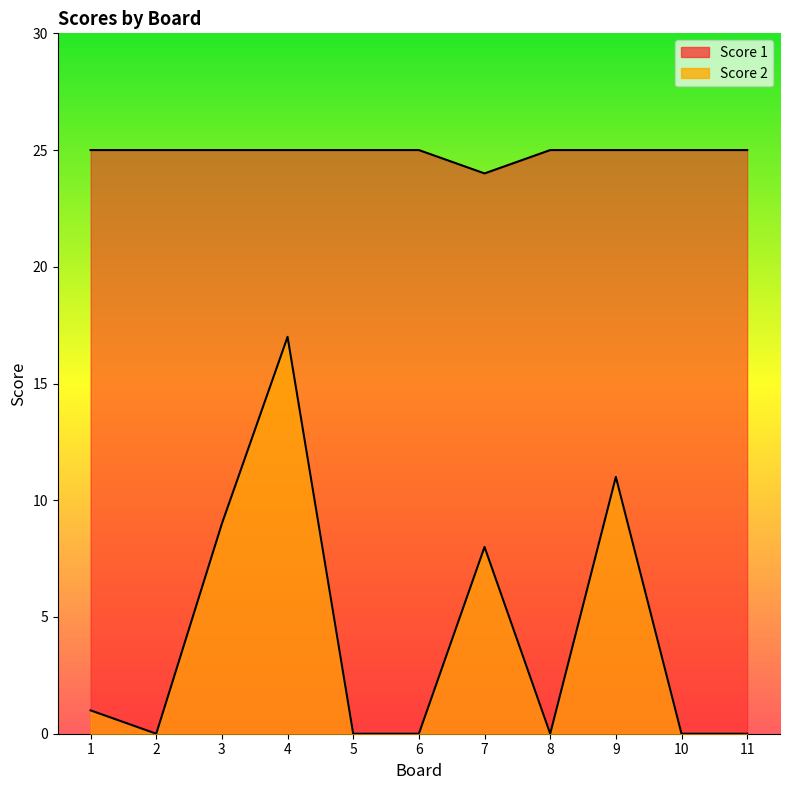

Reading left to right, transcribe all the data shown in this chart.

Score 2: 1=1	2=0	3=9	4=17	5=0	6=0	7=8	8=0	9=11	10=0	11=0
Score 1: 1=25	2=25	3=25	4=25	5=25	6=25	7=24	8=25	9=25	10=25	11=25